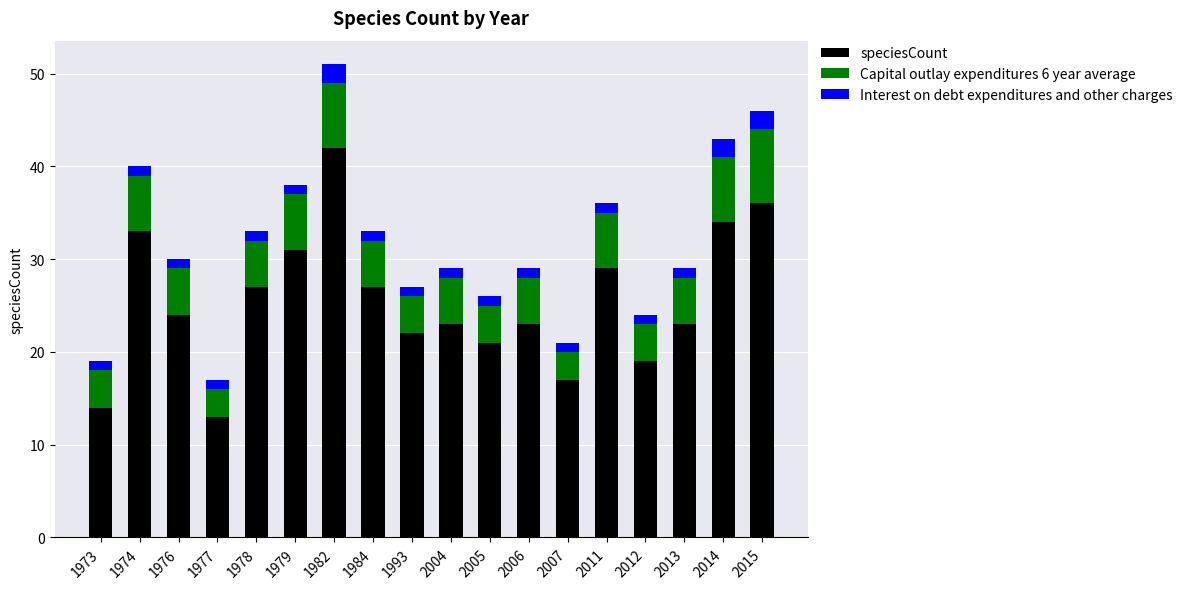

At which label does speciesCount first exceed 24?

1974